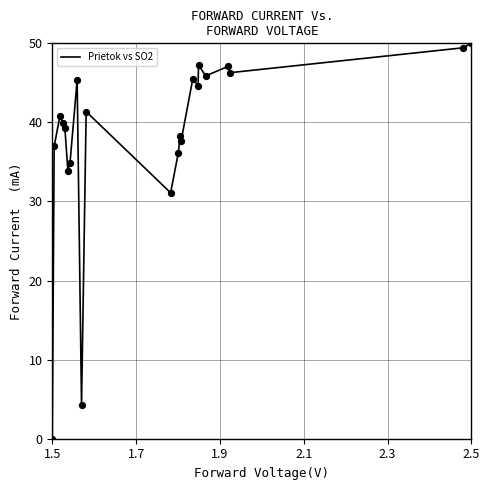

What is the greatest value displayed?

50.0